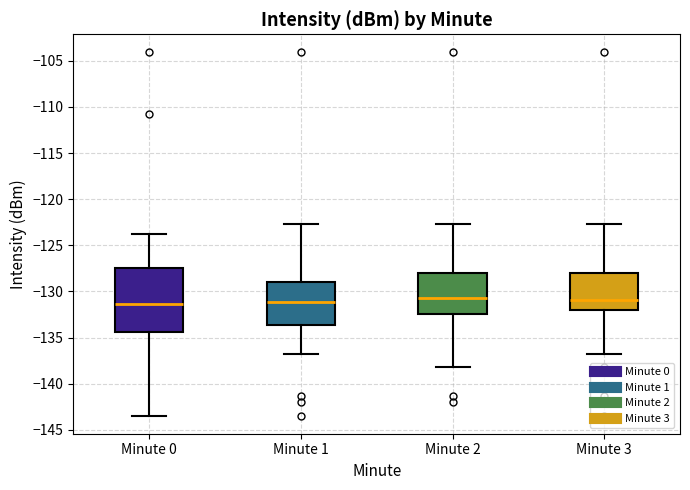

Reading left to right, read every box against the y-axis: the position of its median line, the range the box covers, and the ends of its whiskers. The values are not printed on the chart, so give them approximately, as read against the axis.

Minute 0: median -131.5, box -134.5 to -127.5, whiskers -143.5 to -124.0
Minute 1: median -131.0, box -133.5 to -129.0, whiskers -136.5 to -122.5
Minute 2: median -130.5, box -132.5 to -128.0, whiskers -138.0 to -122.5
Minute 3: median -131.0, box -132.0 to -128.0, whiskers -136.5 to -122.5